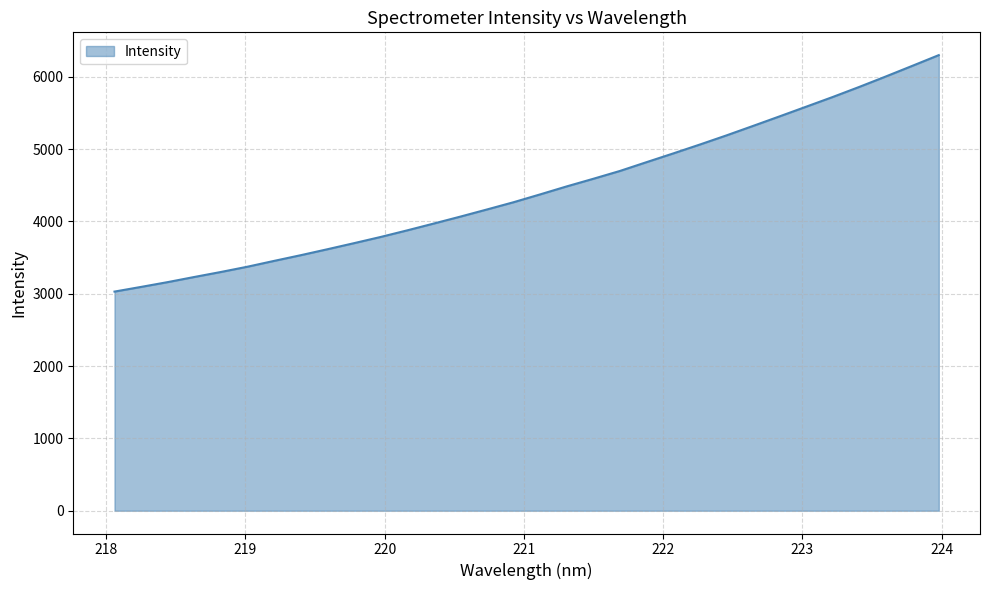

Count the number of categories in the chart.

32